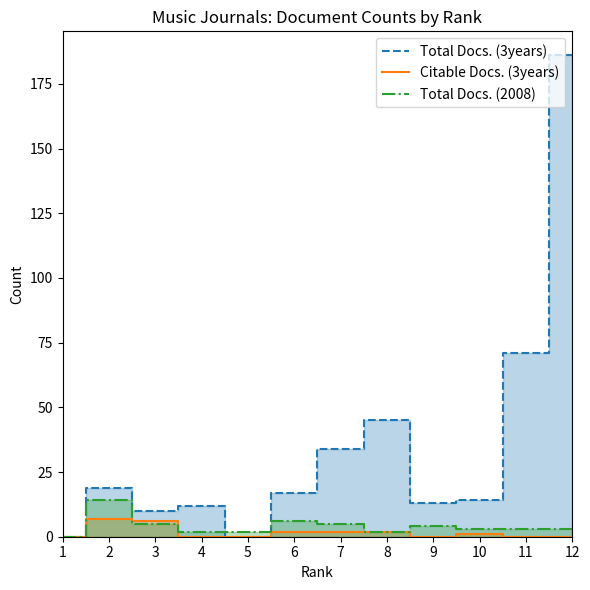

What is the spread (max minus min) of values at 3?

5